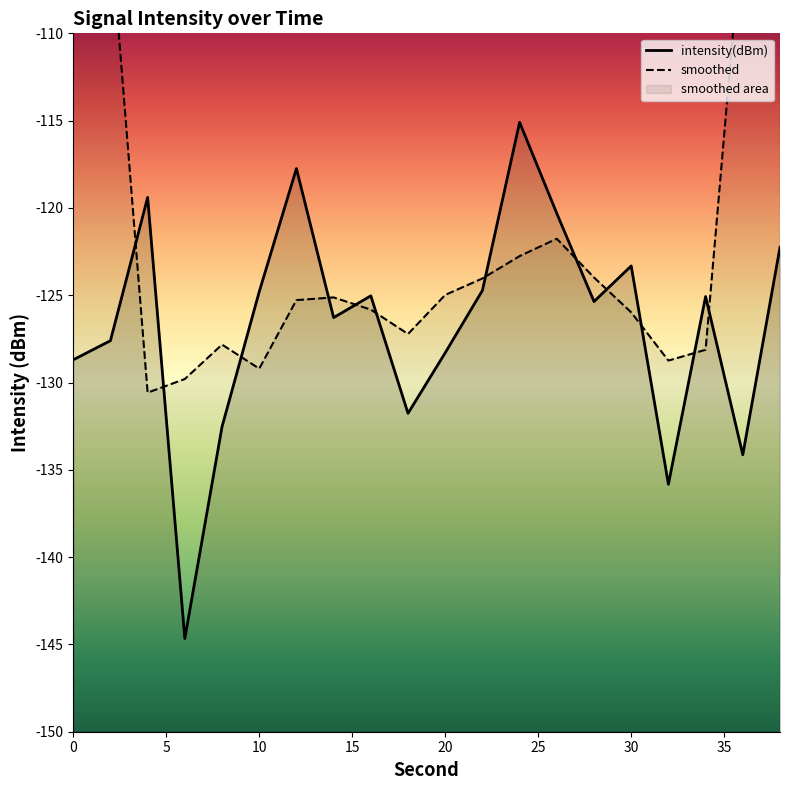

What is the value of the 11th point from the left?

-128.3